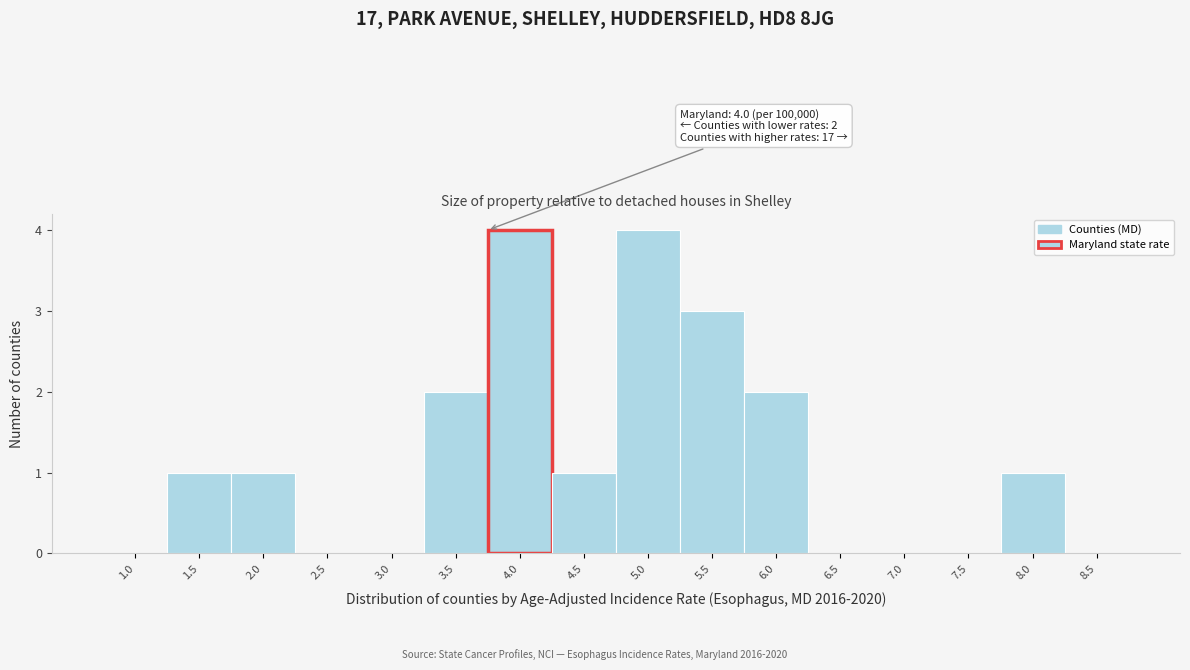

Reading left to right, what are all the values shown in this chart?

1.0=0	1.5=1	2.0=1	2.5=0	3.0=0	3.5=2	4.0=4	4.5=1	5.0=4	5.5=3	6.0=2	6.5=0	7.0=0	7.5=0	8.0=1	8.5=0